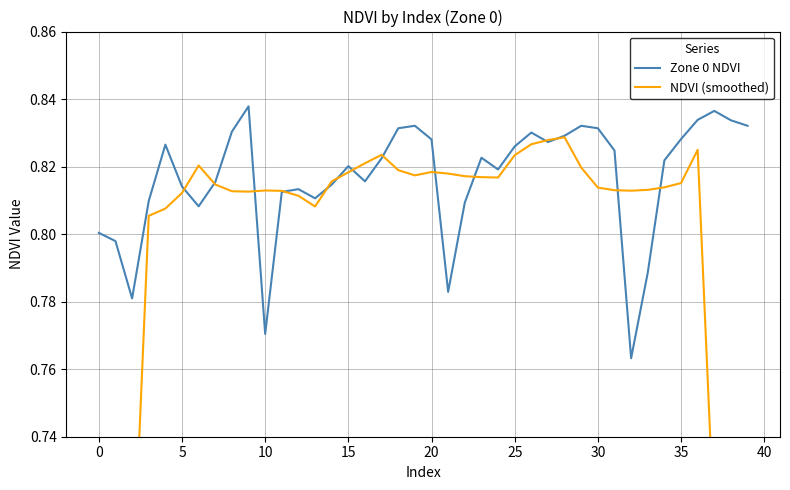

Does the chart have visible grid lines?

Yes